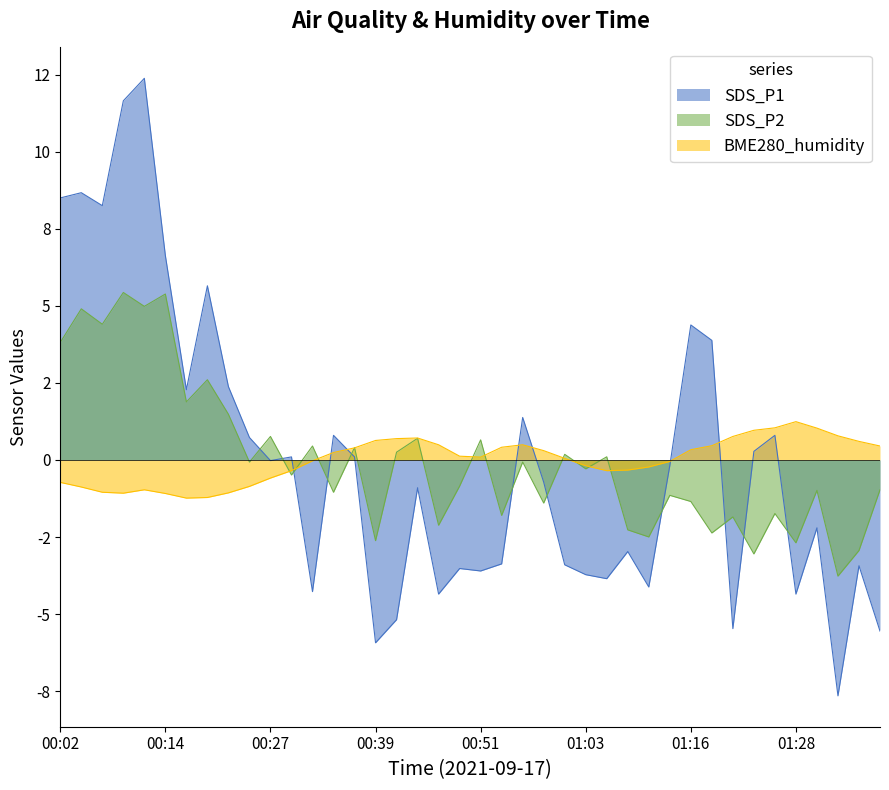

Which series has the largest range (max minus min)?

SDS_P1